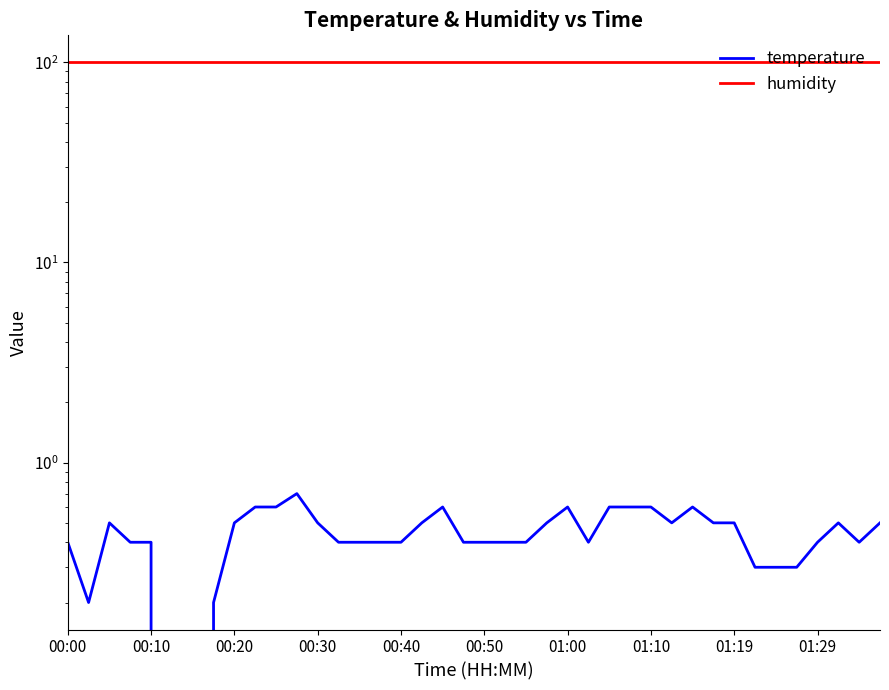

Reading right to left, what are all the values shown in this chart?

temperature: 0.5	0.4	0.5	0.4	0.3	0.3	0.3	0.5	0.5	0.6	0.5	0.6	0.6	0.6	0.4	0.6	0.5	0.4	0.4	0.4	0.4	0.6	0.5	0.4	0.4	0.4	0.4	0.5	0.7	0.6	0.6	0.5	0.2	0.0	0.0	0.4	0.4	0.5	0.2	0.4
humidity: 99.9	99.9	99.9	99.9	99.9	99.9	99.9	99.9	99.9	99.9	99.9	99.9	99.9	99.9	99.9	99.9	99.9	99.9	99.9	99.9	99.9	99.9	99.9	99.9	99.9	99.9	99.9	99.9	99.9	99.9	99.9	99.9	99.9	99.9	99.9	99.9	99.9	99.9	99.9	99.9